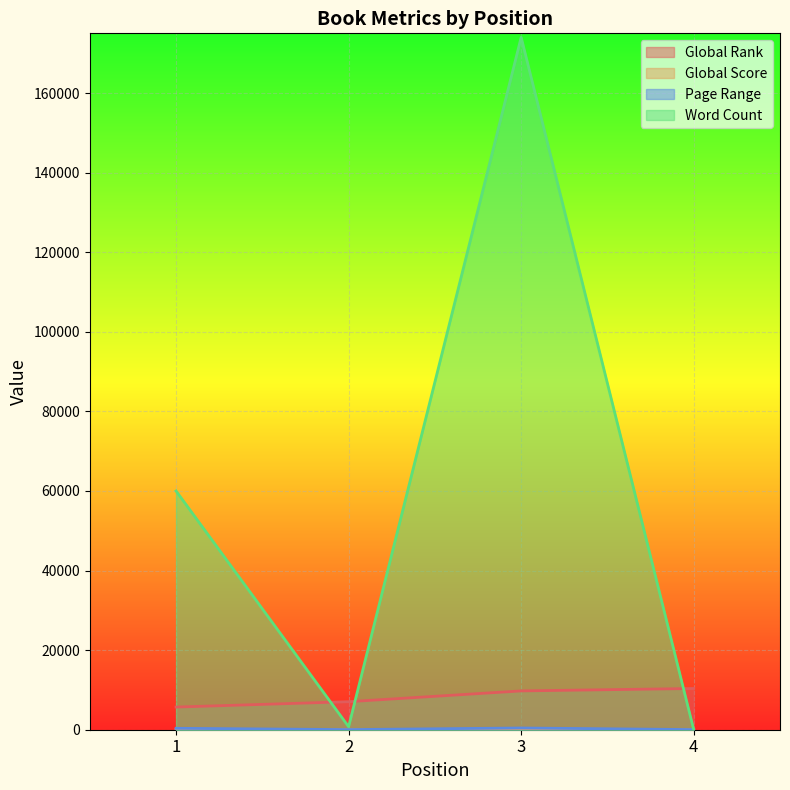

Reading right to left, transcribe all the data shown in this chart.

Global Rank: 4=10363	3=9752	2=7044	1=5691
Global Score: 4=16	3=23	2=47	1=71
Page Range: 4=32	3=435	2=32	1=357
Word Count: 4=0	3=174000	2=759	1=60000